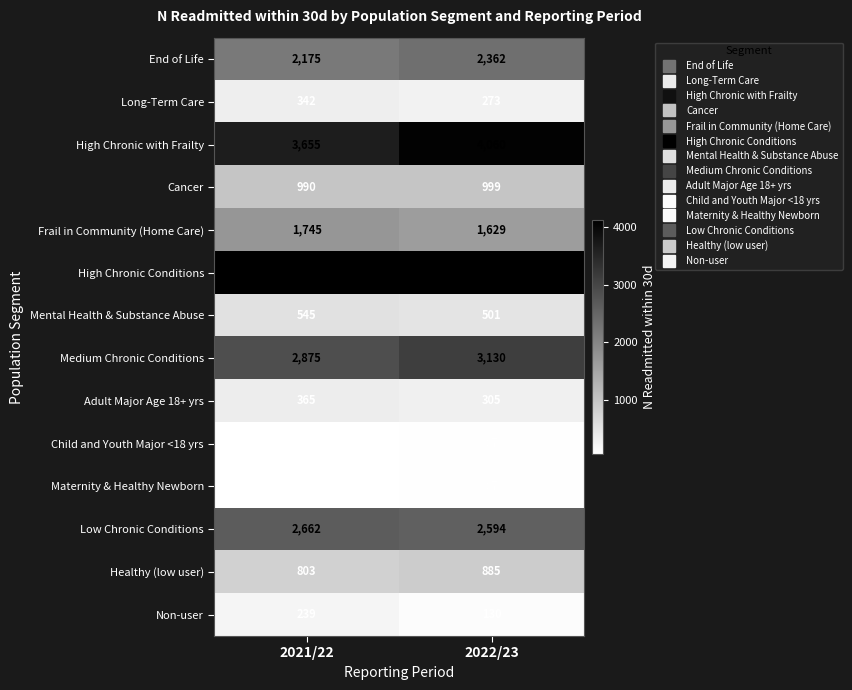

Read the Low Chronic Conditions value at 2022/23, to the nearest 10.

2590